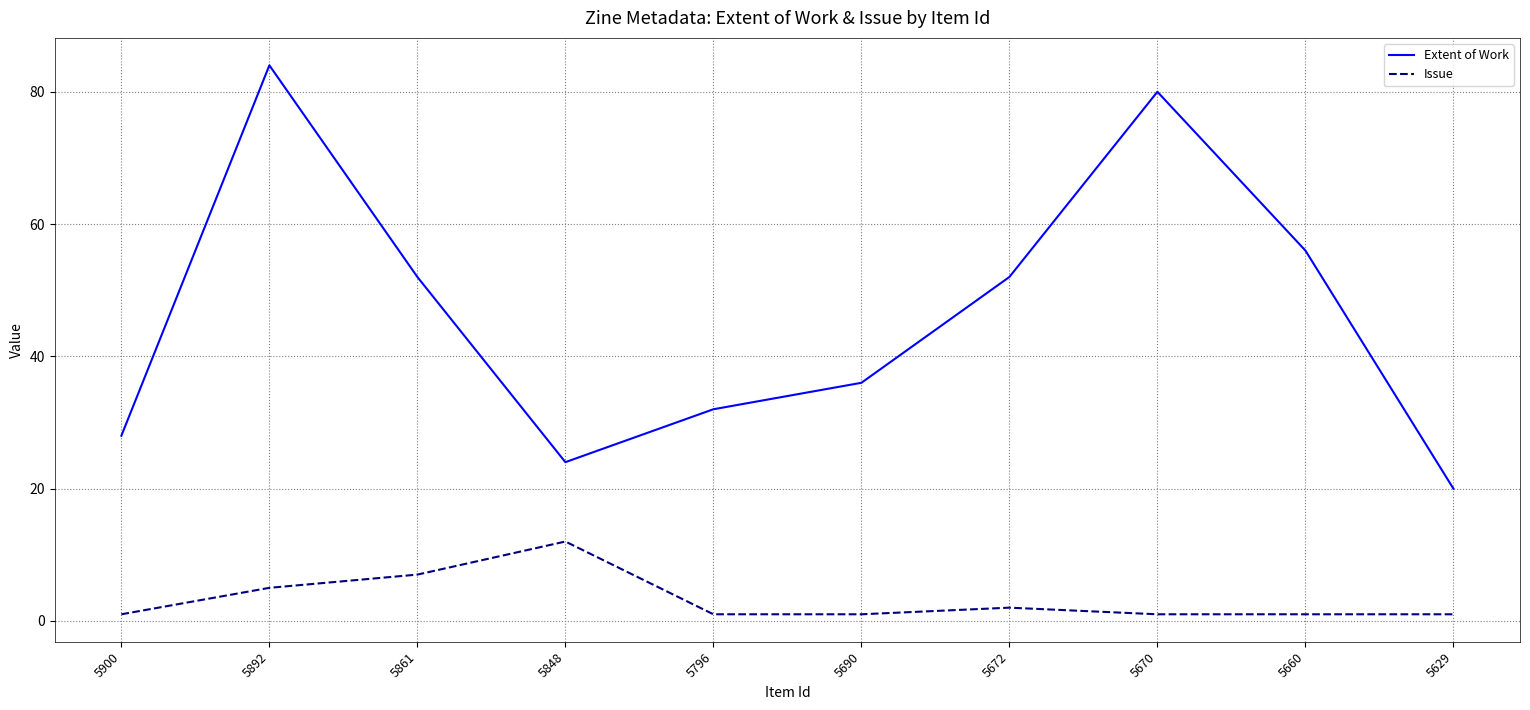

In Extent of Work, how many points are higher than both neighbors (excluding endpoints)?

2